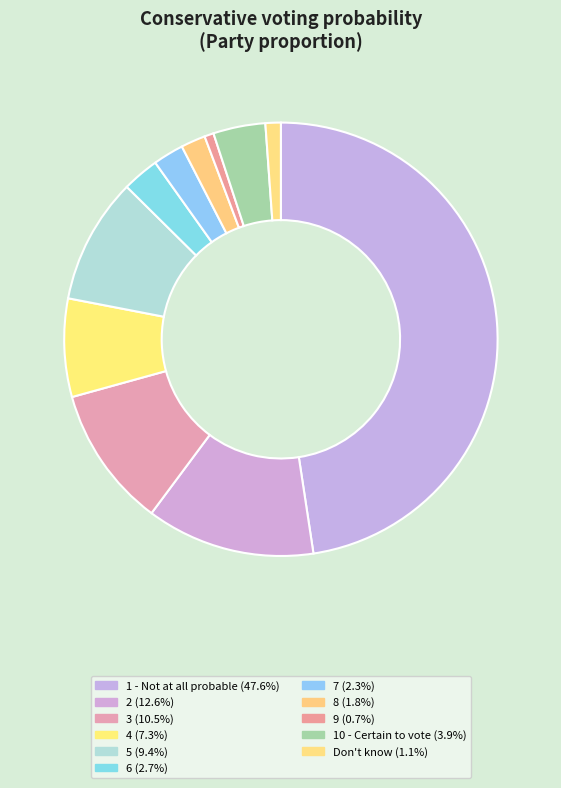

How many segments does this pie chart have?

11